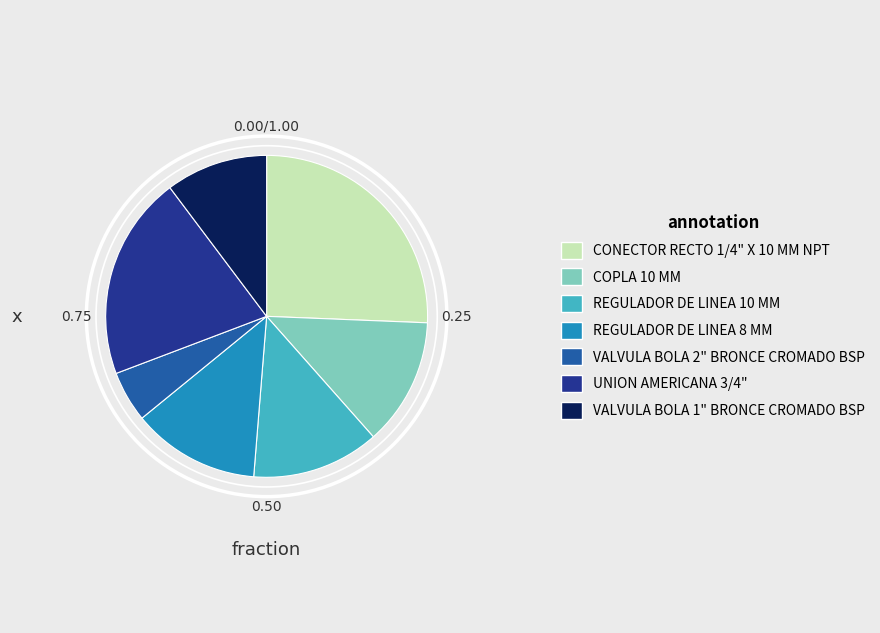

Does VALVULA BOLA 2" BRONCE CROMADO BSP represent more than half of the total?

No